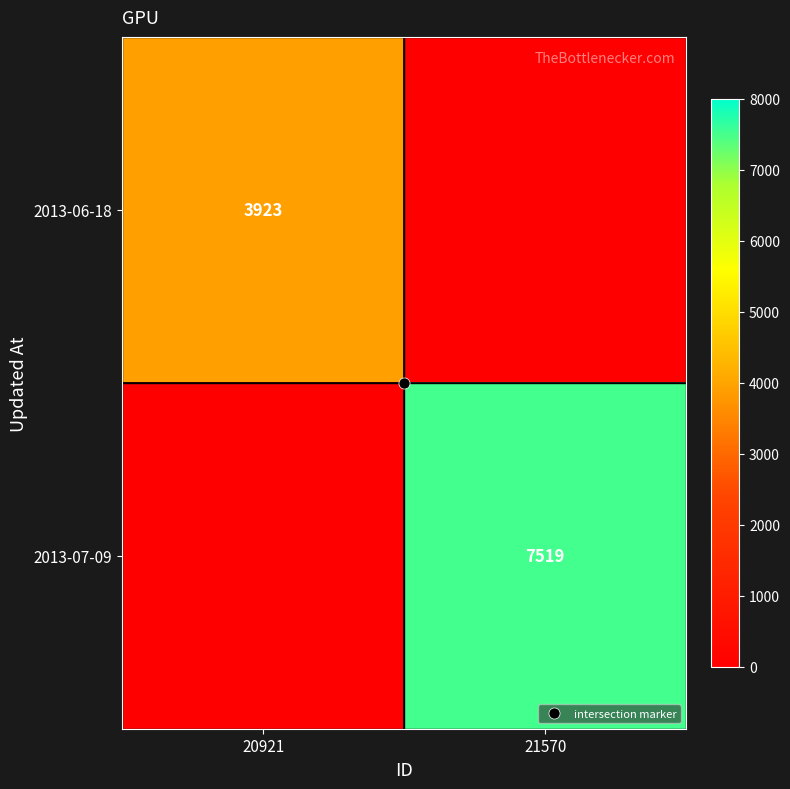

At 20921, list the series in order from smallest to largest.

2013-07-09, 2013-06-18